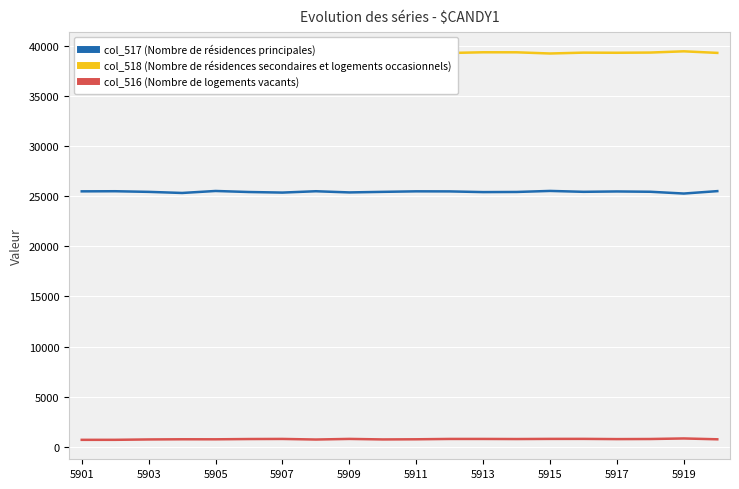

What is the difference between the maximum and minimum values in the col_516 (Nombre de logements vacants) series?

138